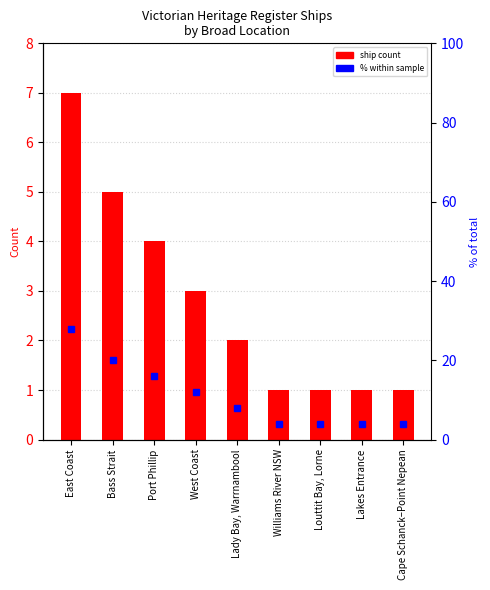

How many groups of bars are there?

9